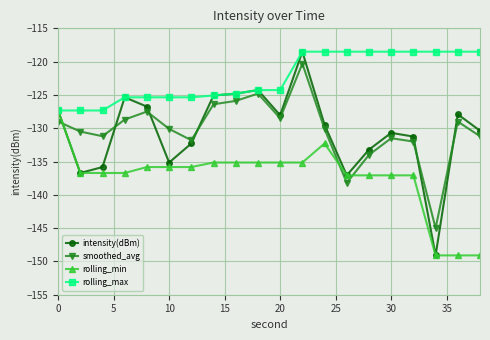

What is the value of the smoothed_avg point at the 8th from the left?

-126.4